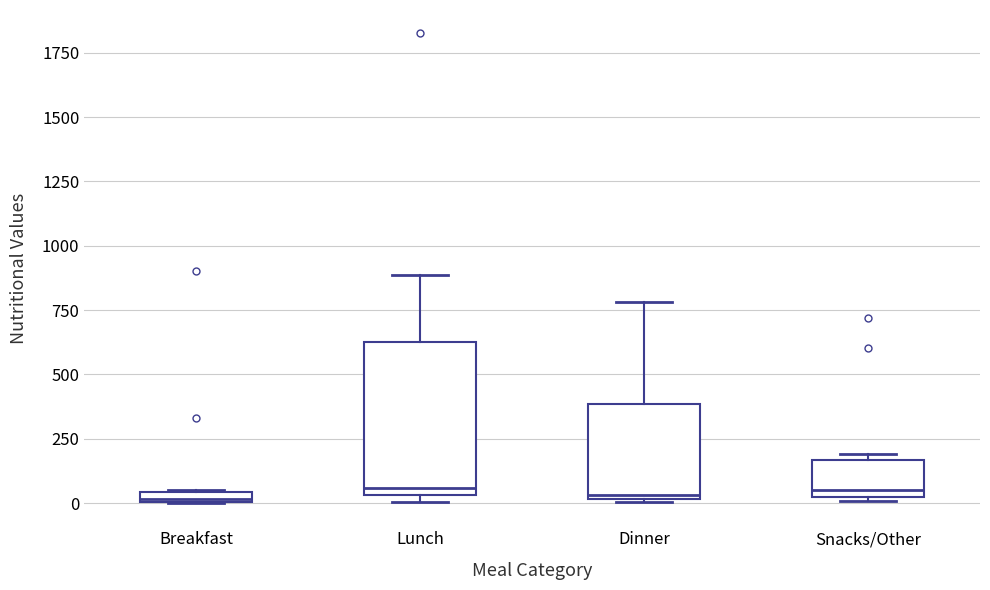

Where is the lower edge of the box for Breakfast on the y-axis? The values are not printed on the chart, so give them approximately, as read against the axis.

0